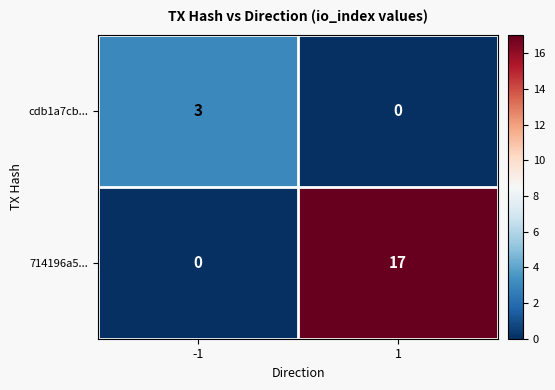

Reading right to left, transcribe all the data shown in this chart.

cdb1a7cb...: 1=0	-1=3
714196a5...: 1=17	-1=0